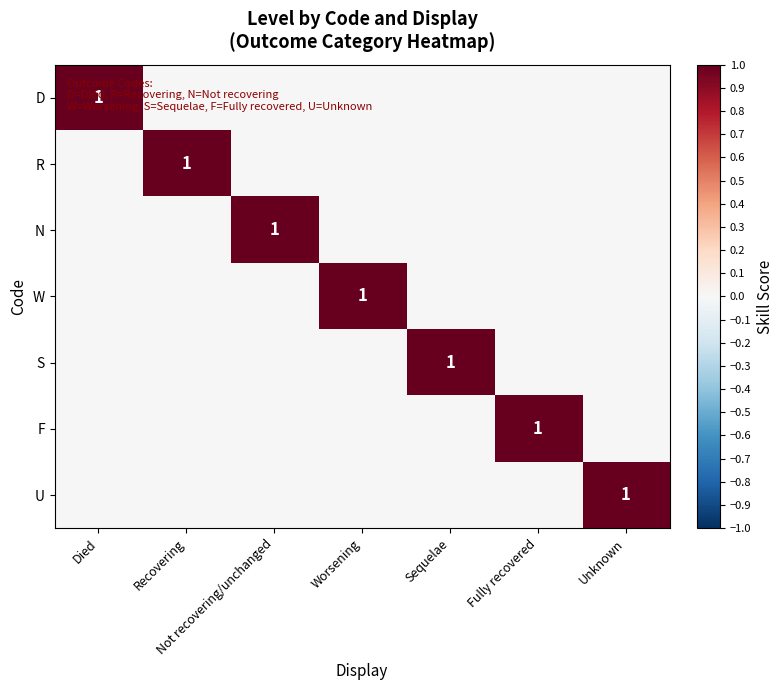

The value of R at Recovering is 1. True or false?

True